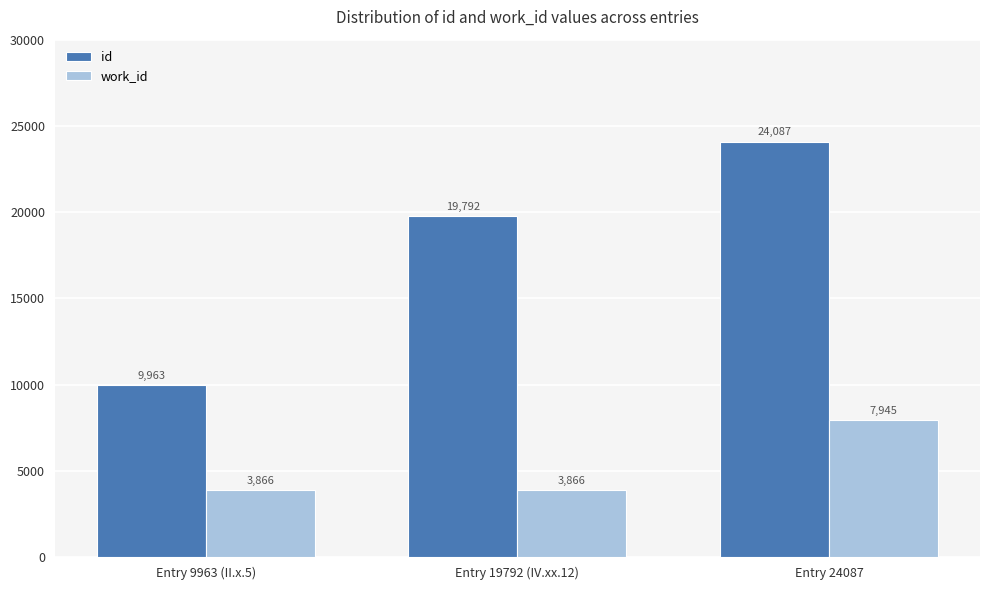

Which series changed the most between Entry 9963 (II.x.5) and Entry 24087?

id